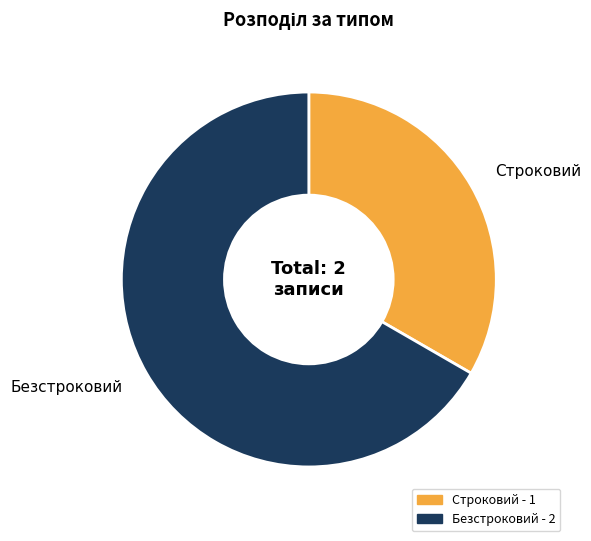

What is the smallest slice in the pie chart?

Строковий